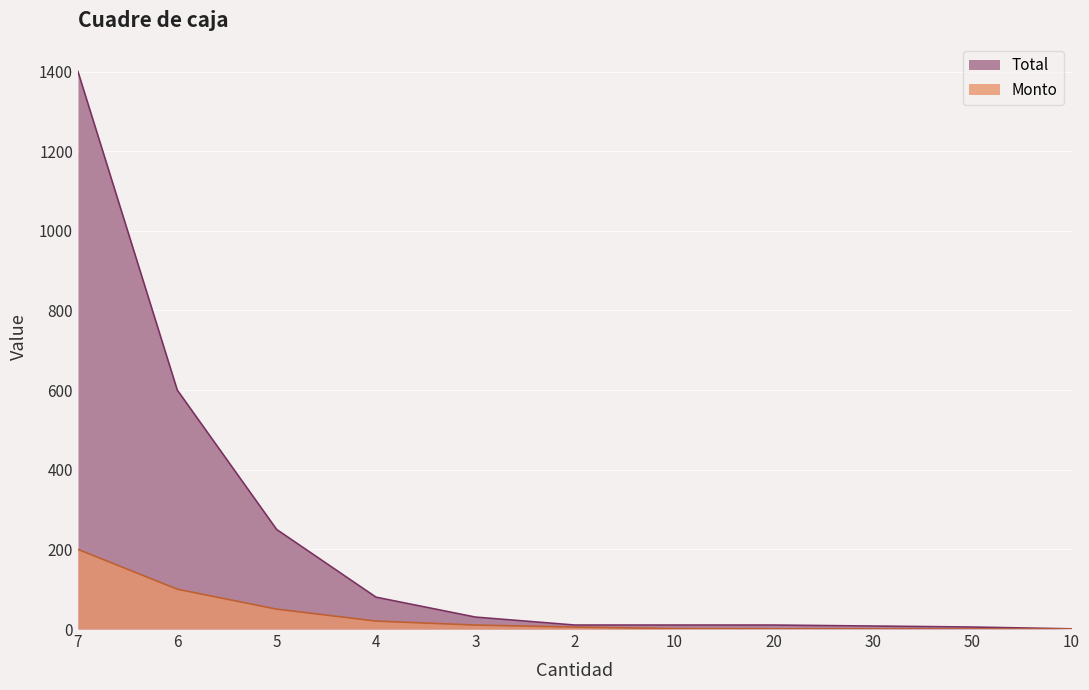

Where is Total nearest to the value 700?

6